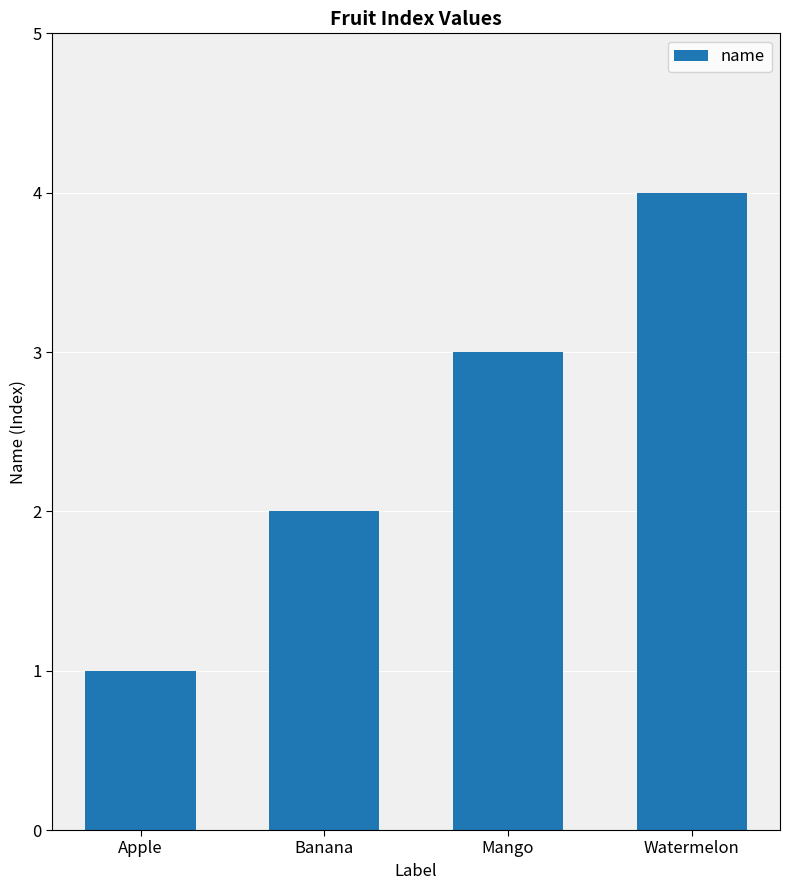

The value at Watermelon is 1. True or false?

False